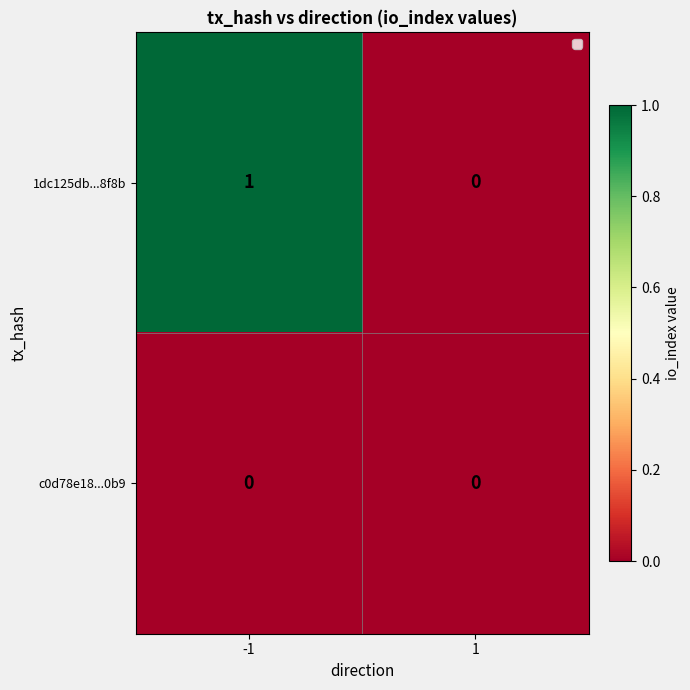

Count the number of categories in the chart.

2